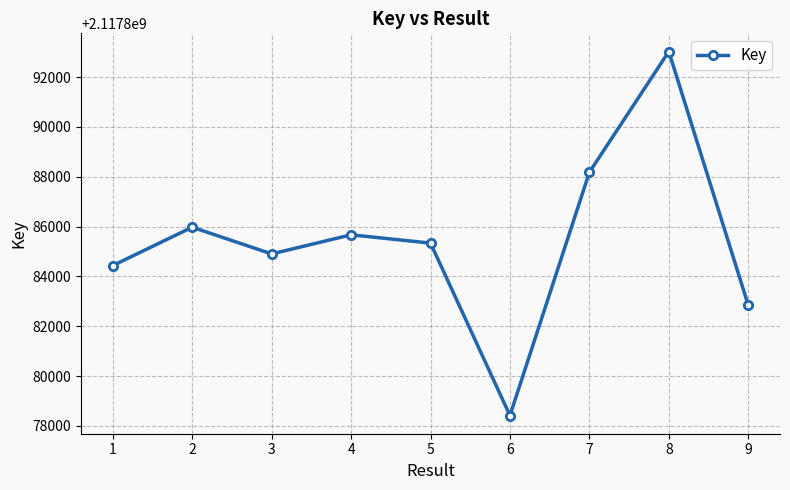

What is the greatest value displayed?

2117893027